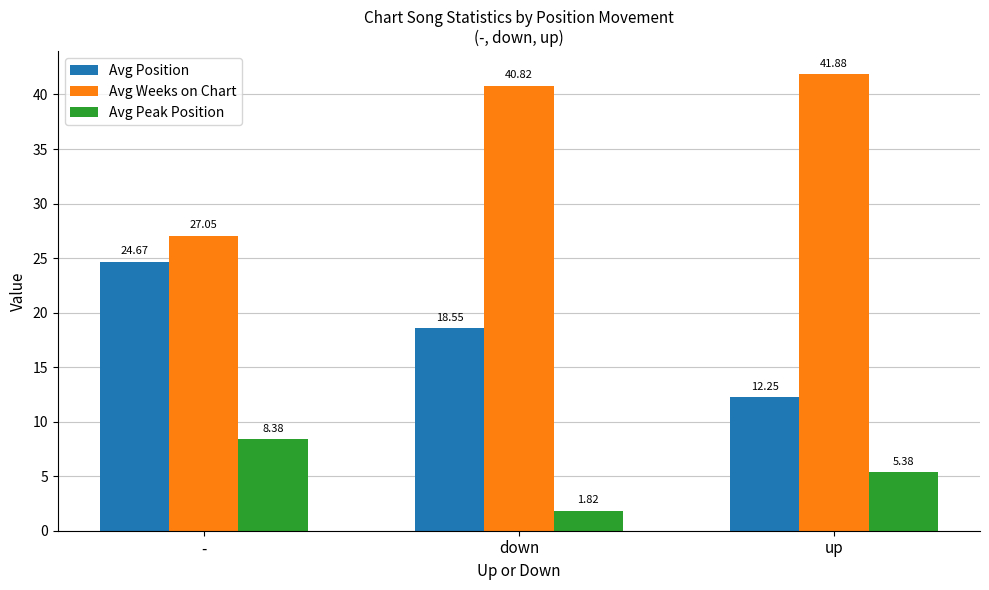

List the labels in order of Avg Peak Position value, smallest first.

down, up, -